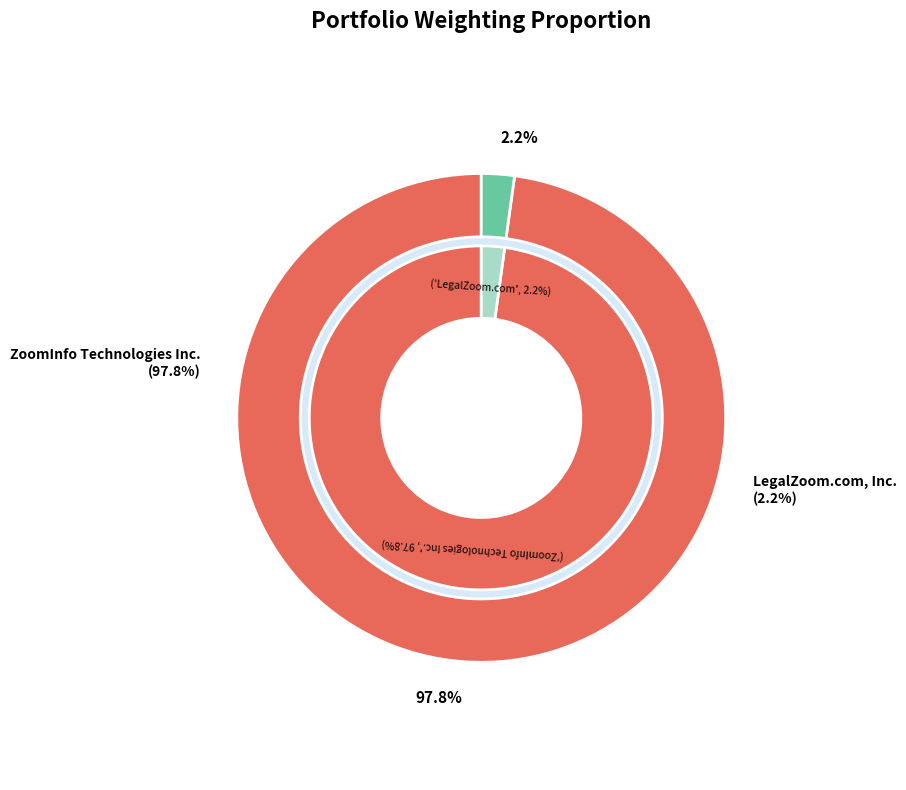

Which slice is the largest?

ZoomInfo Technologies Inc.